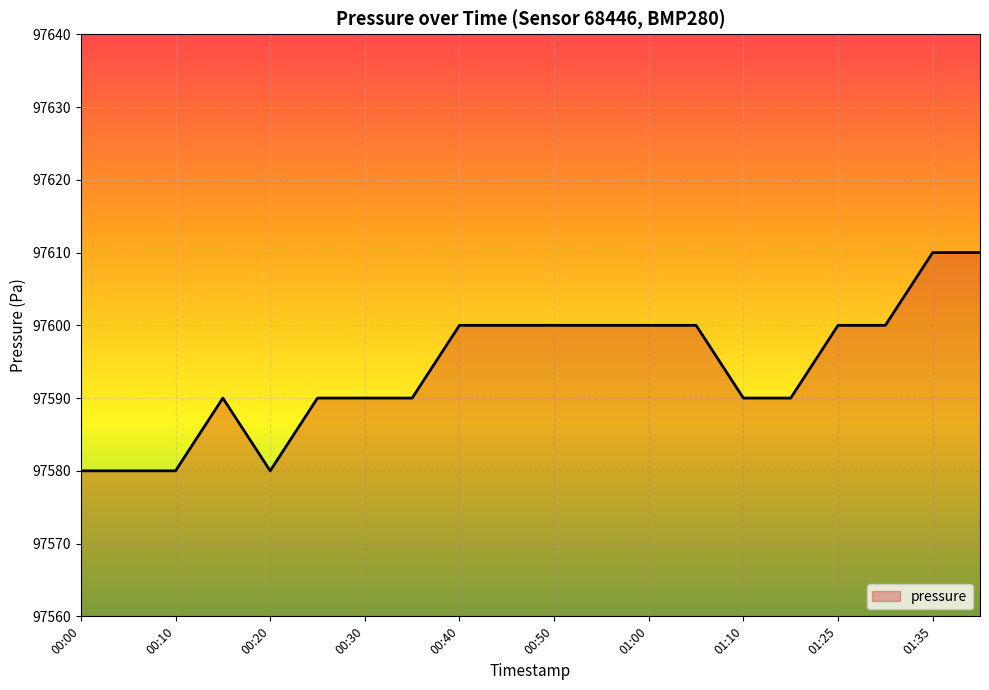

What is the greatest value displayed?

97610